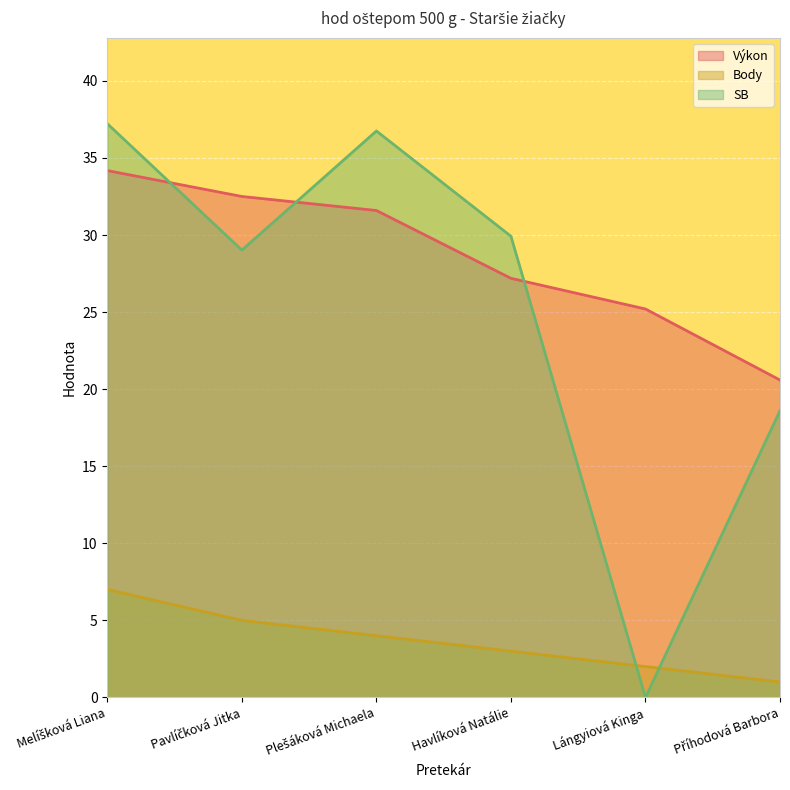

List the series in order of their peak value, highest first.

SB, Výkon, Body